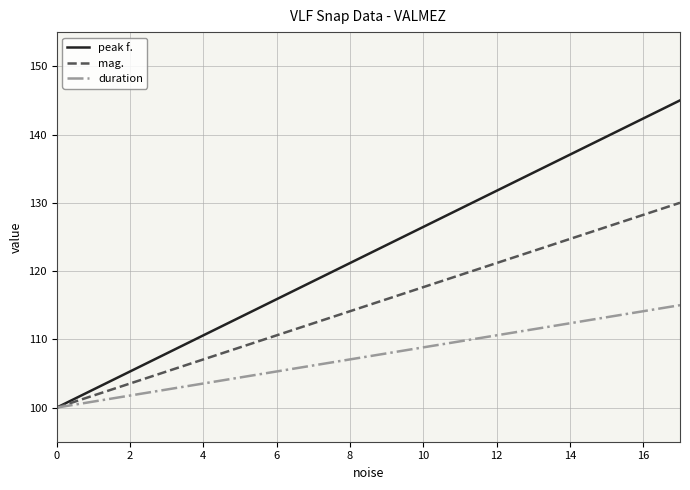

How many values in the mag. series exceed 115?

9